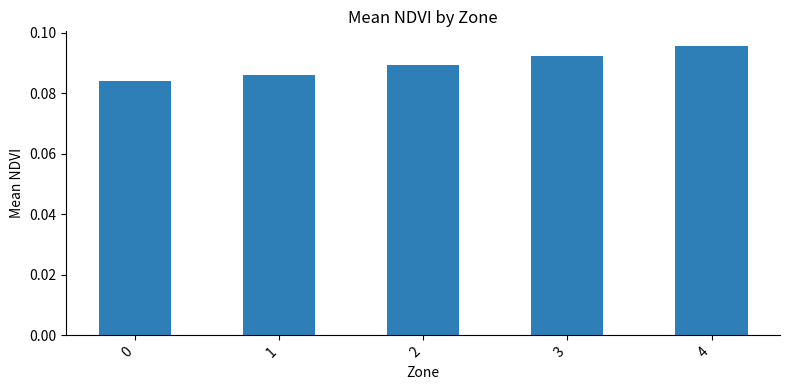

The chart shows a value of 0.0 at 3. True or false?

False